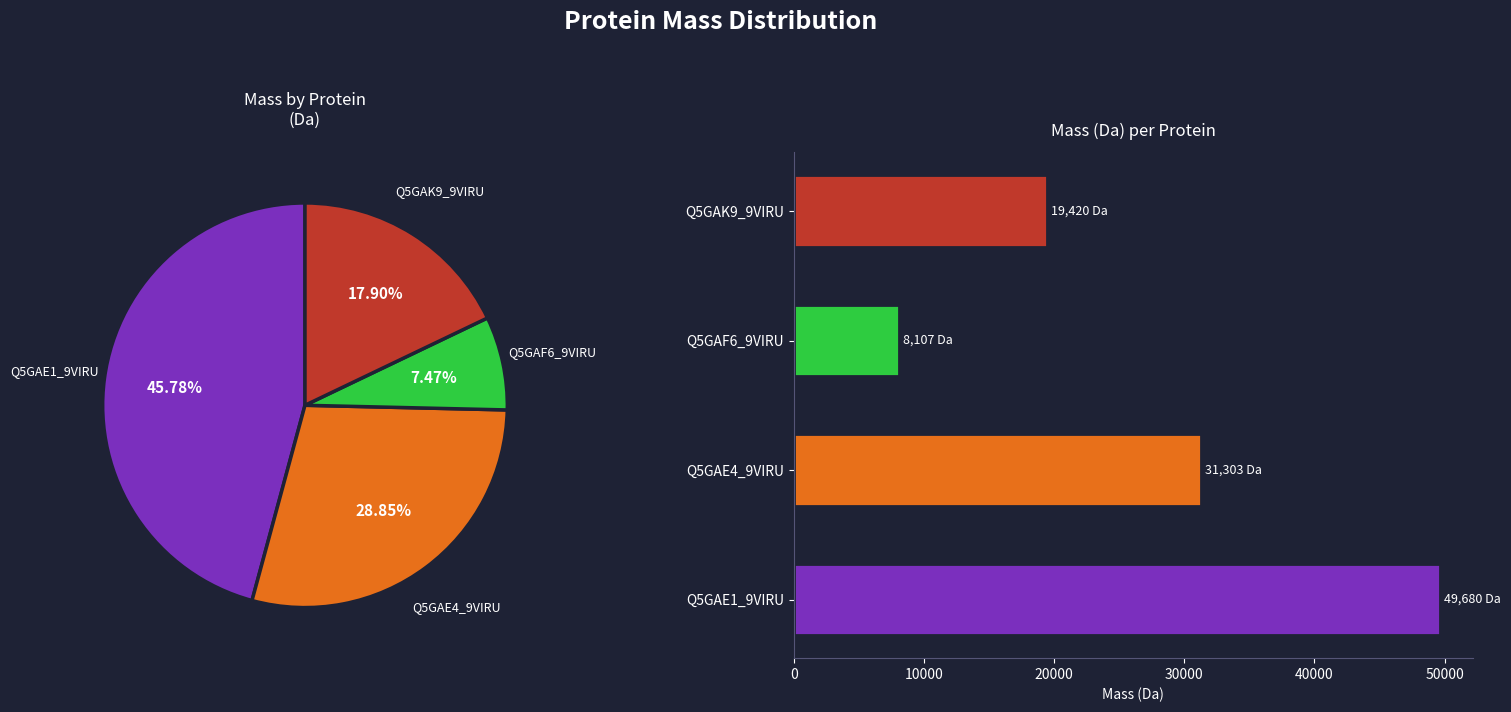

True or false: Q5GAE1_9VIRU accounts for 46% of the total.

True